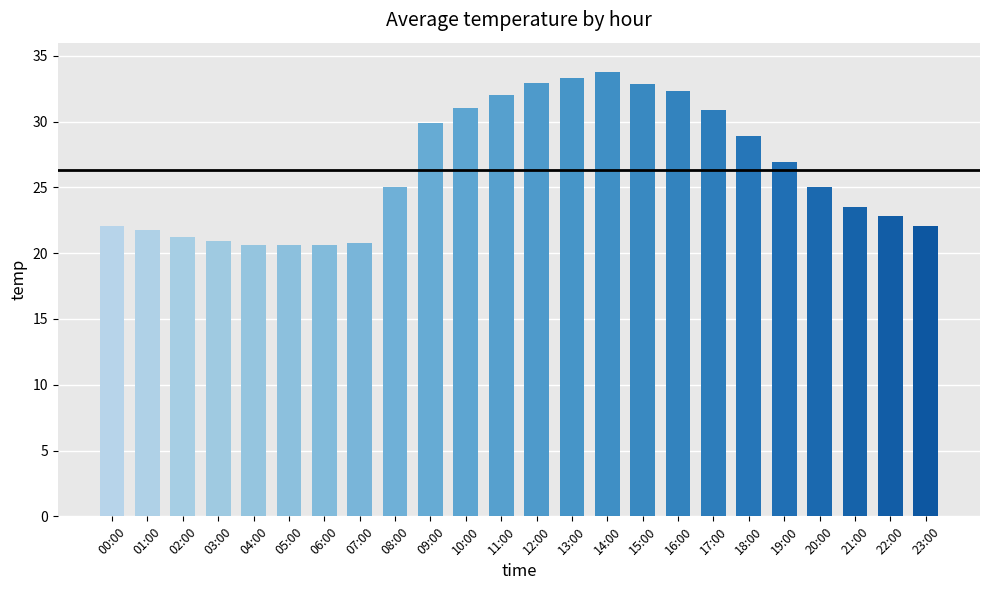

Count the number of categories in the chart.

24